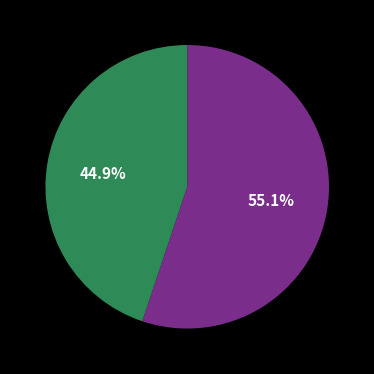

Is there a majority slice in this chart?

Yes